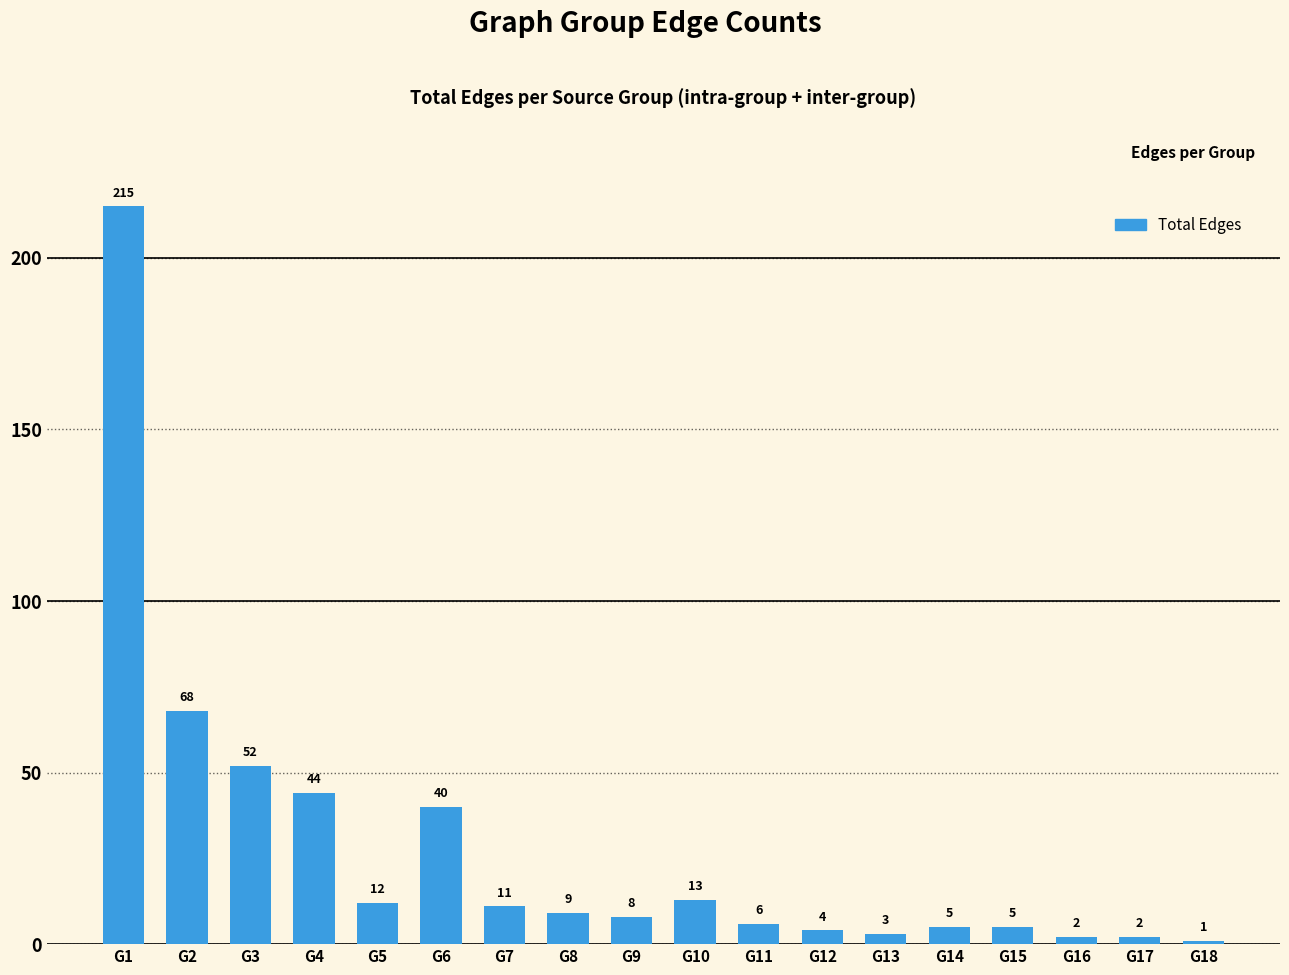

How many data points are less than 9?

9